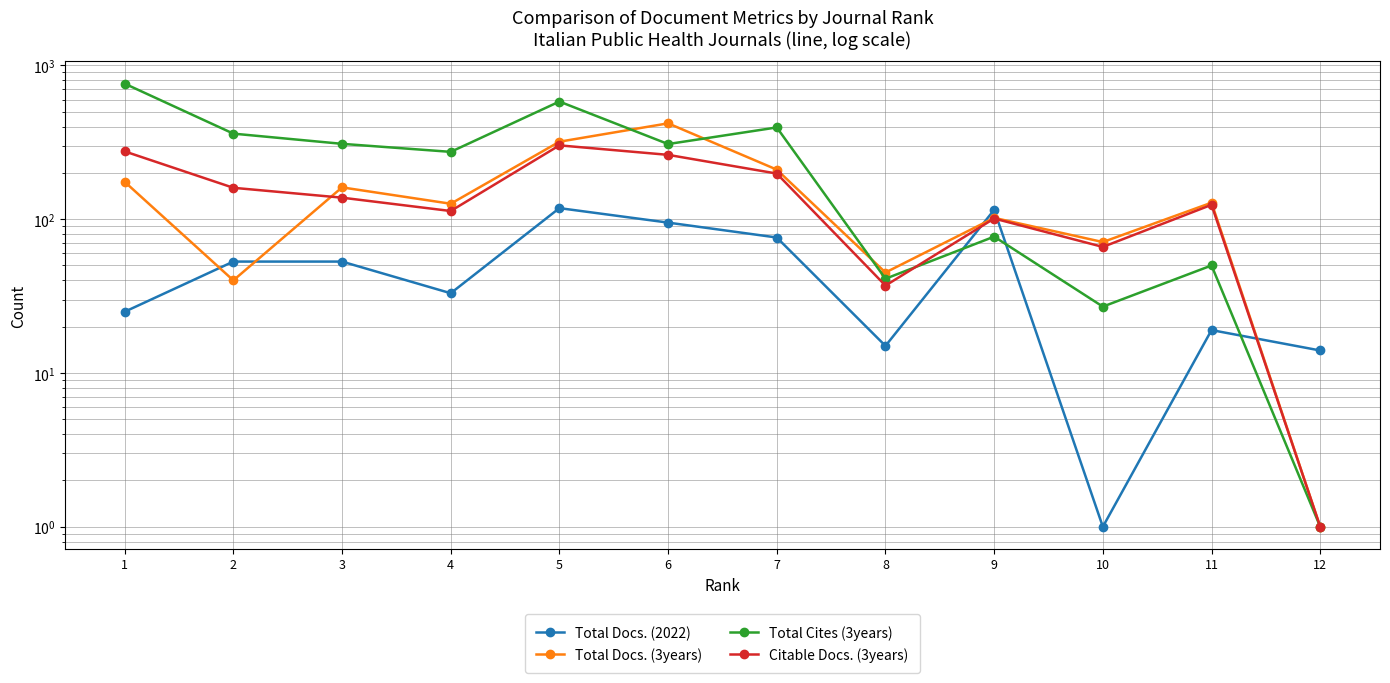

Between which two adjacent categories do Total Docs. (2022) and Total Docs. (3years) first intersect?

1 and 2